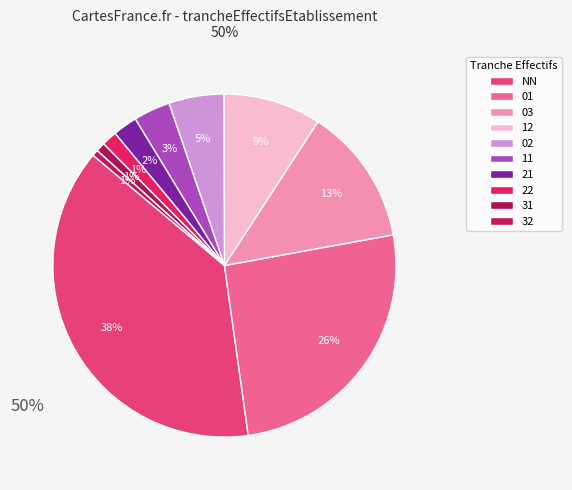

To the nearest percent, what is the average slice percentage?

10%